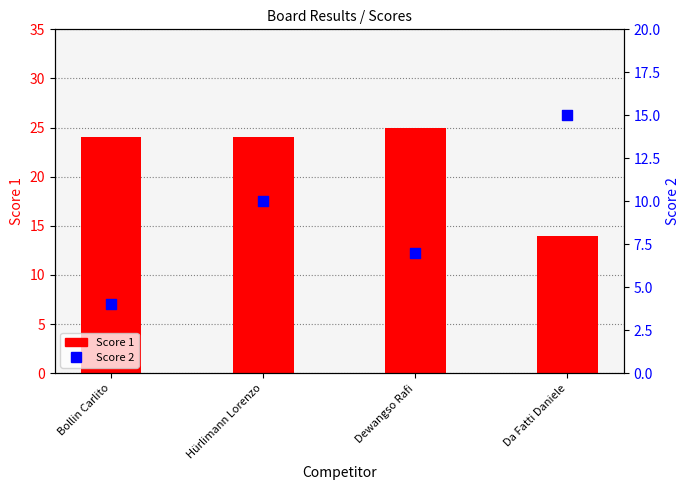

Which series contains the lowest Y value?

Score 2